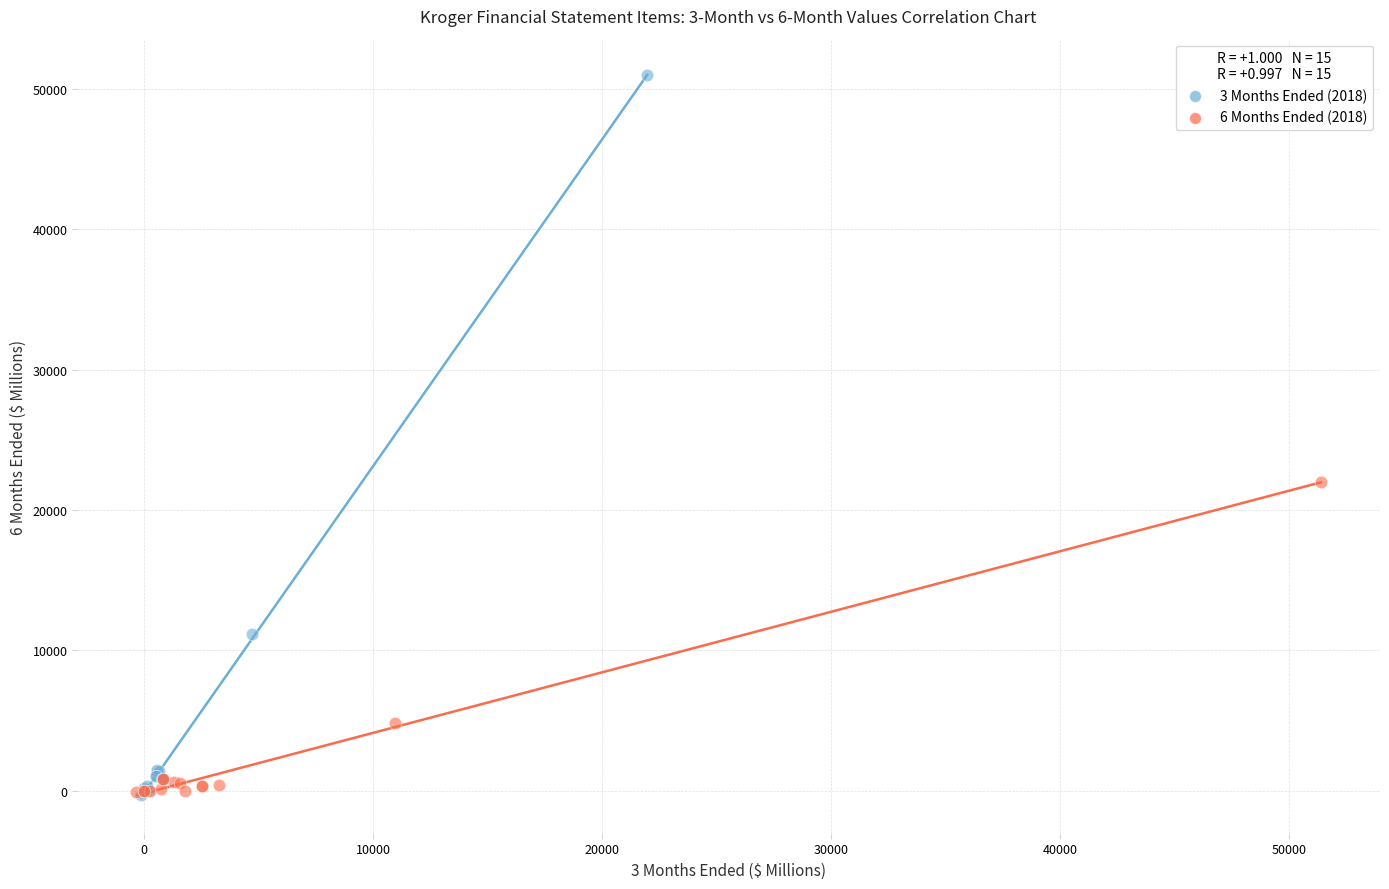

Which series has the widest spread of Y values?

3 Months Ended (2018)